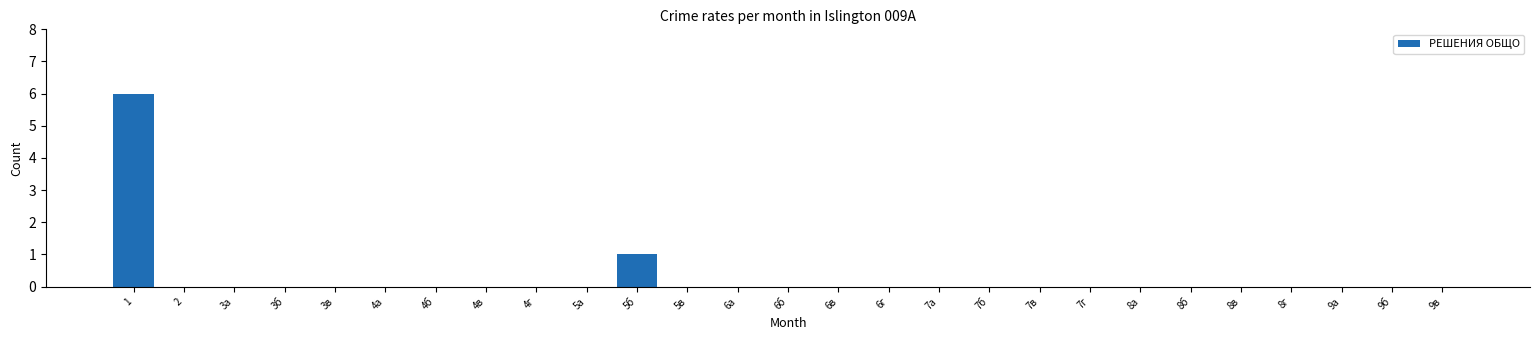

Reading left to right, transcribe all the data shown in this chart.

1=6	2=0	3а=0	3б=0	3в=0	4а=0	4б=0	4в=0	4г=0	5а=0	5б=1	5в=0	6а=0	6б=0	6в=0	6г=0	7а=0	7б=0	7в=0	7г=0	8а=0	8б=0	8в=0	8г=0	9а=0	9б=0	9в=0